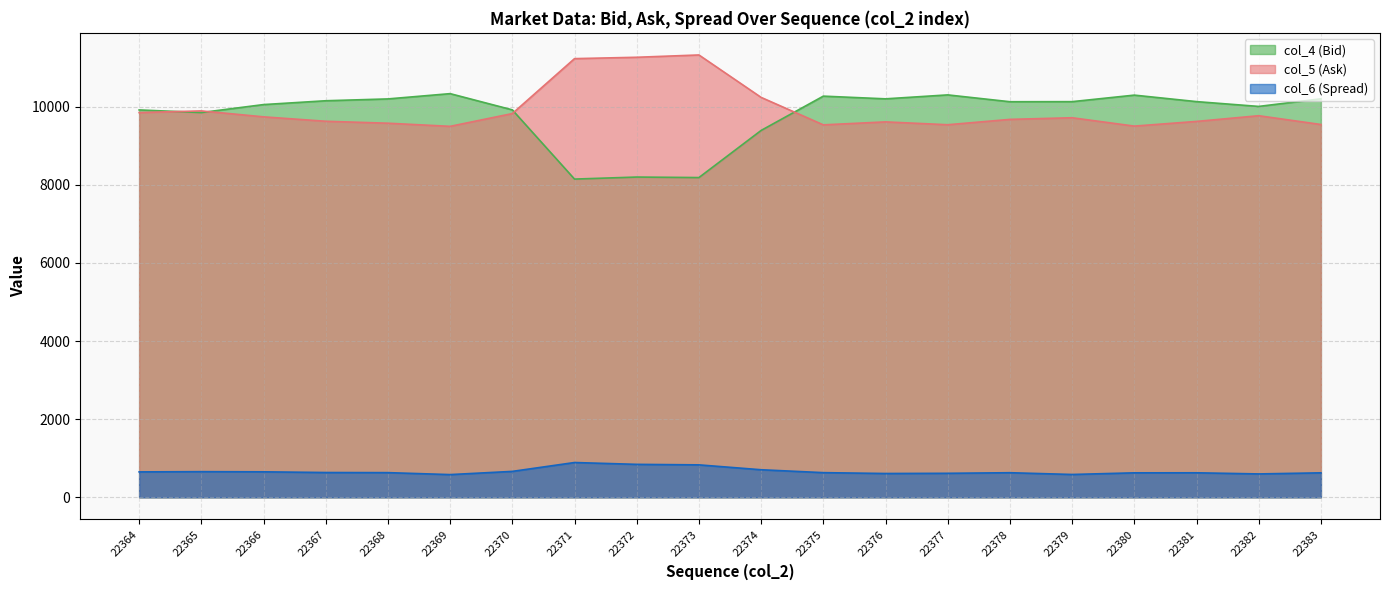

Which series has the largest total across all categories?

col_5 (Ask)